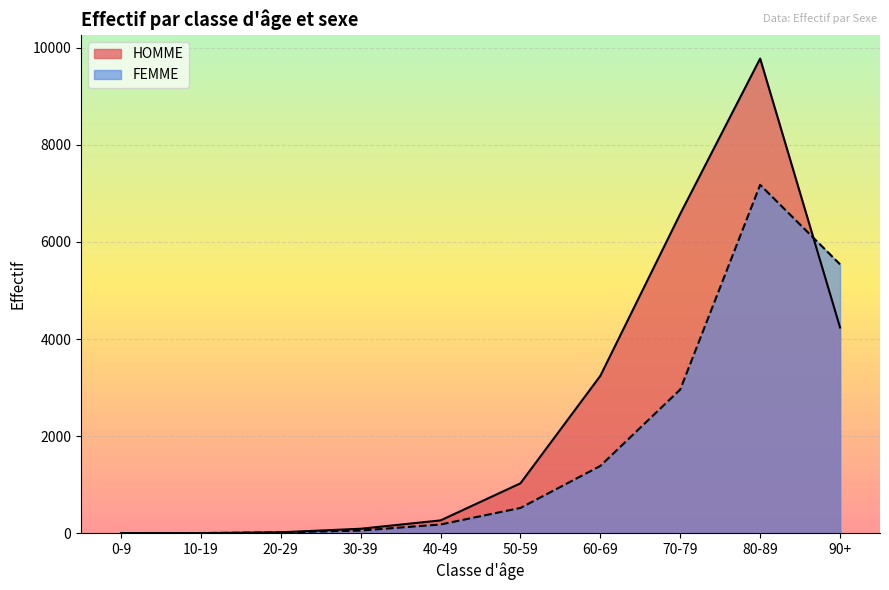

How many times do FEMME and HOMME cross each other?

3